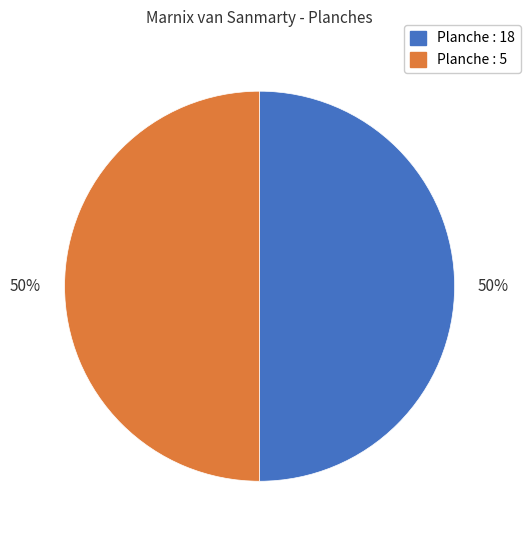

Combined, do Planche : 18 and Planche : 5 account for over 50%?

Yes